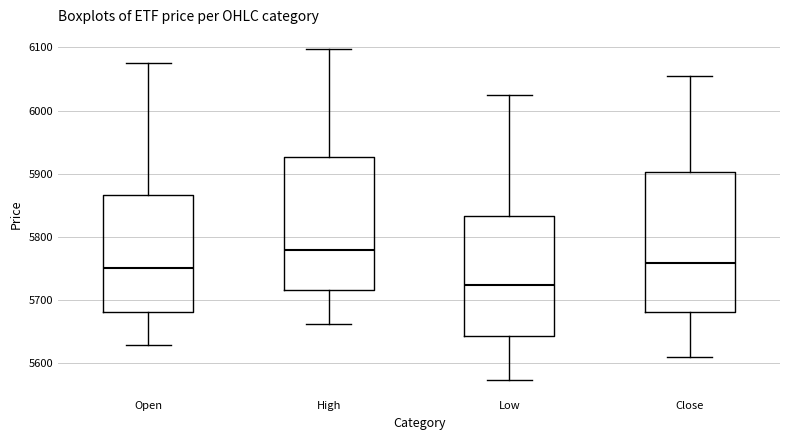

Comparing the boxes themselves (not the whiskers), which one is the tallest?

Close